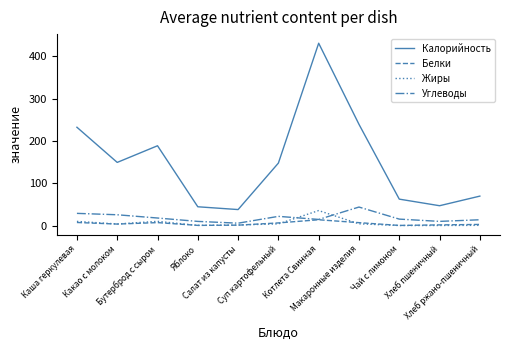

Which series has the largest total across all categories?

Калорийность